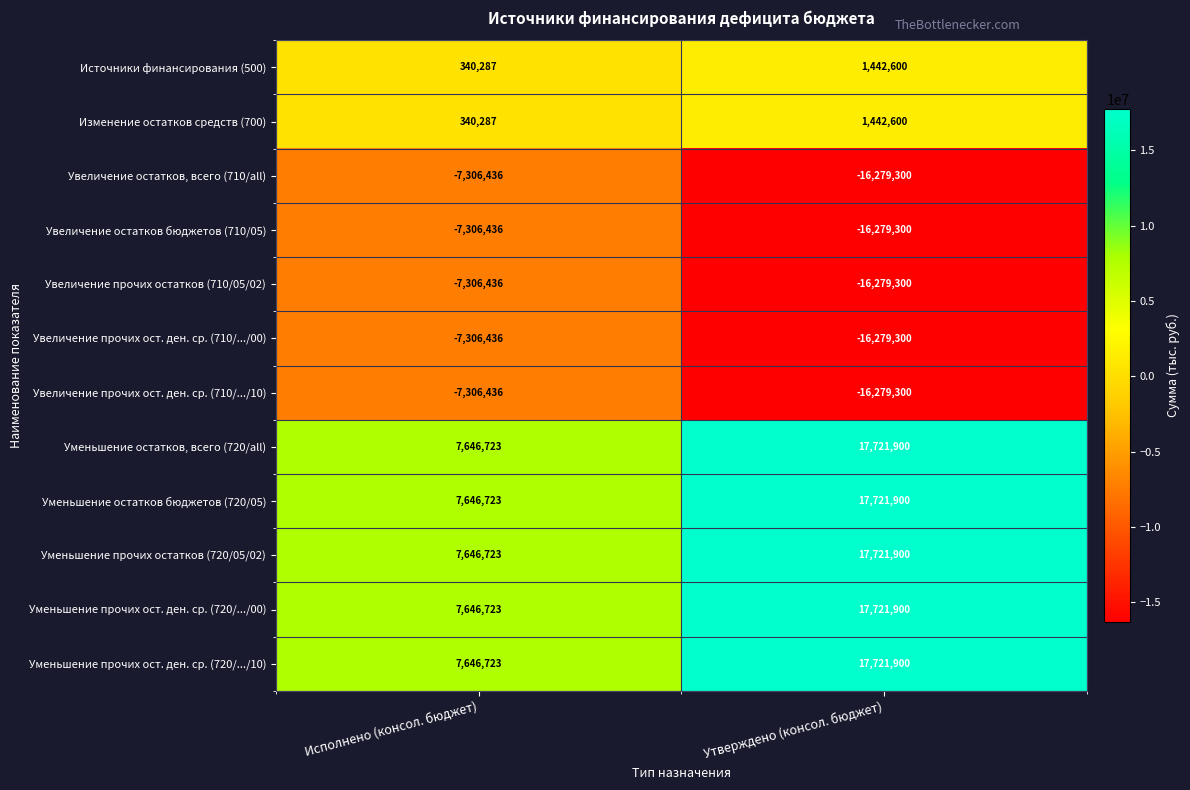

What is the sum of all Источники финансирования (500) values?

1782887